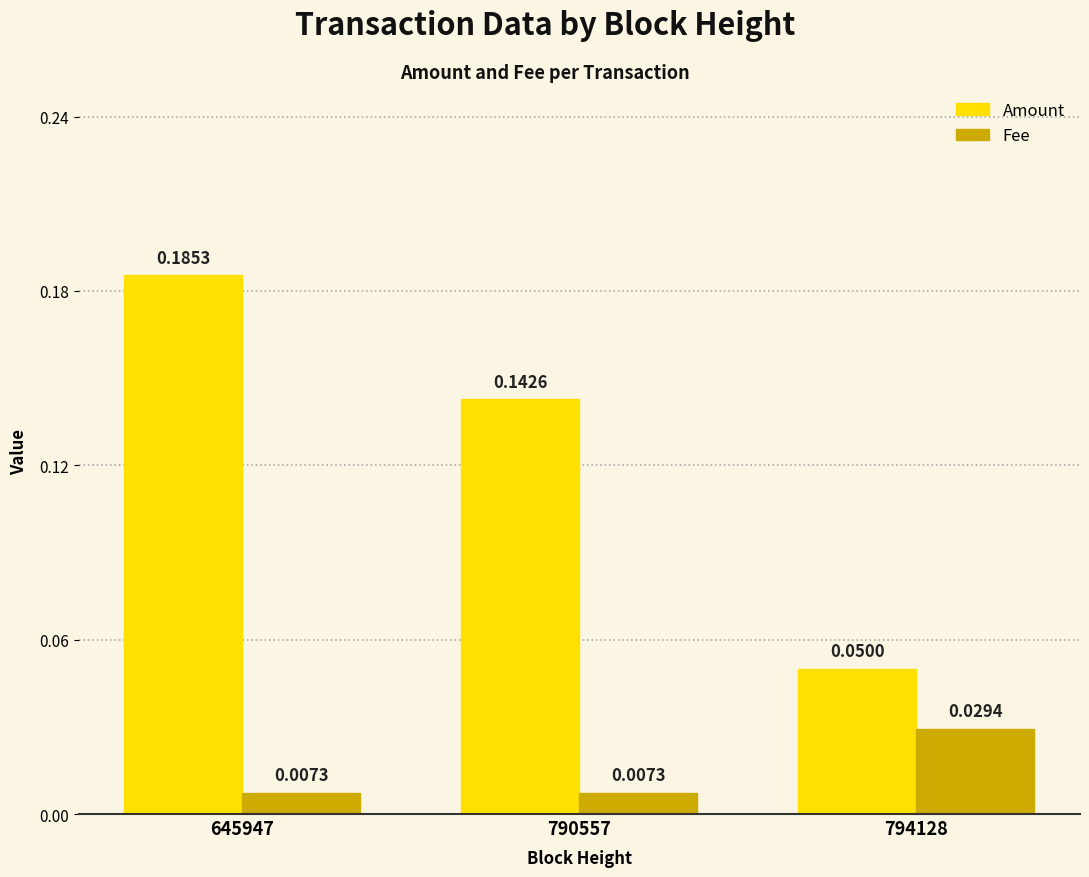

What is the sum of all Amount values?

0.4